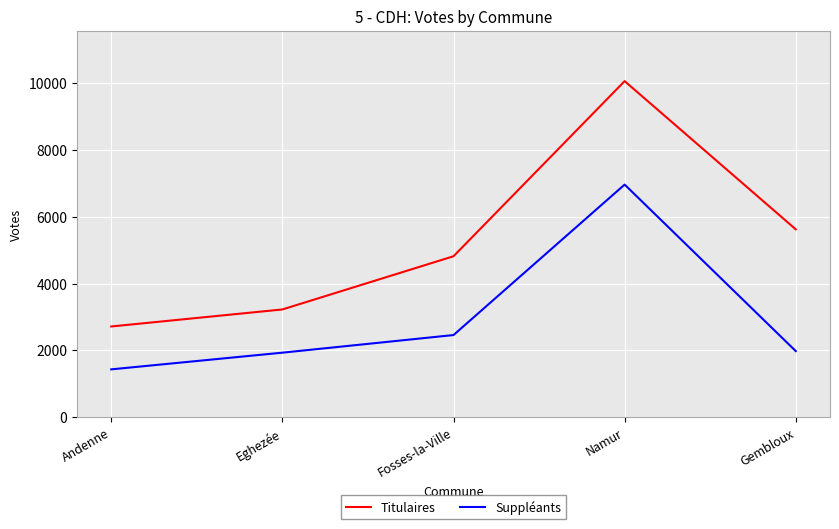

What is the maximum value for Suppléants?

6967